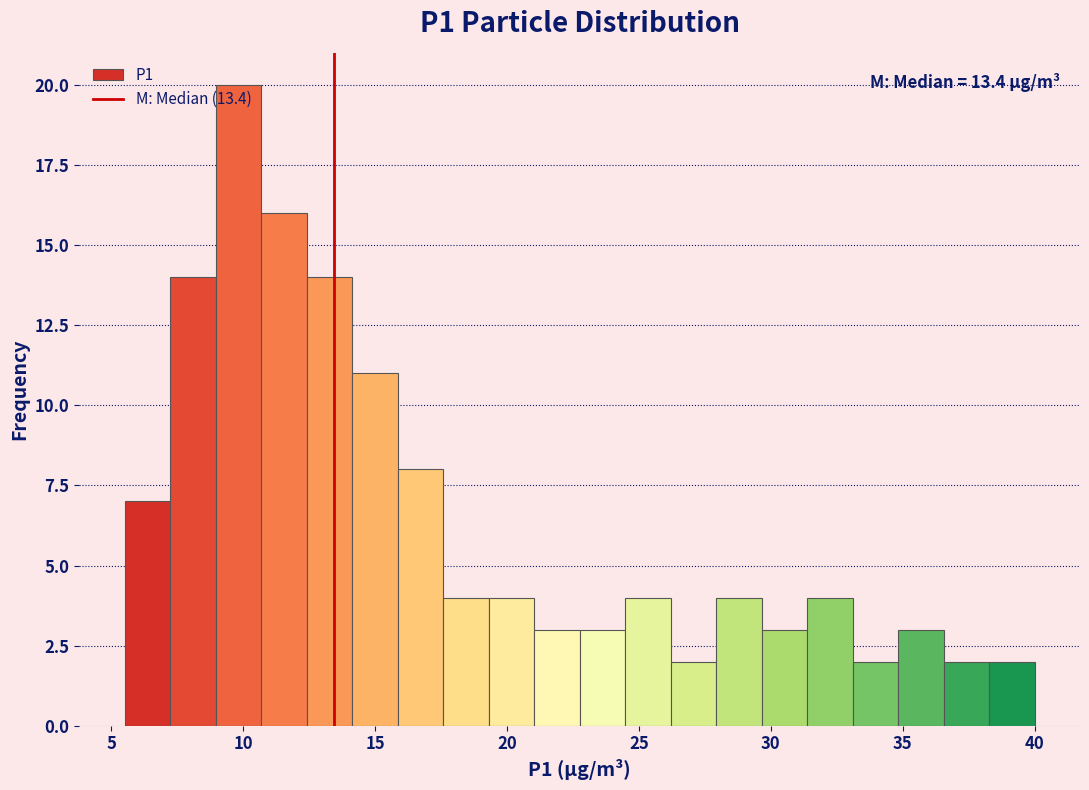

Read against the x-axis, roughly where is the centre of the tallest bar?

10.0